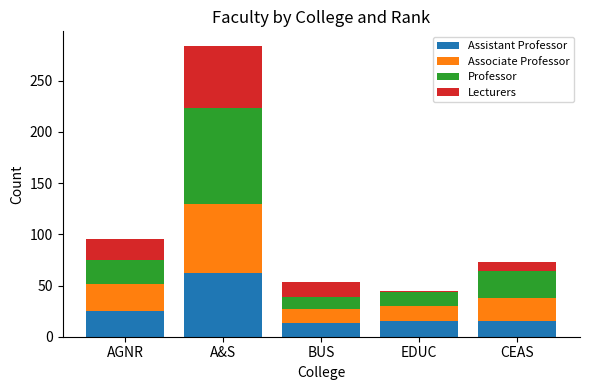

At which category is the sum across all series the highest?

A&S